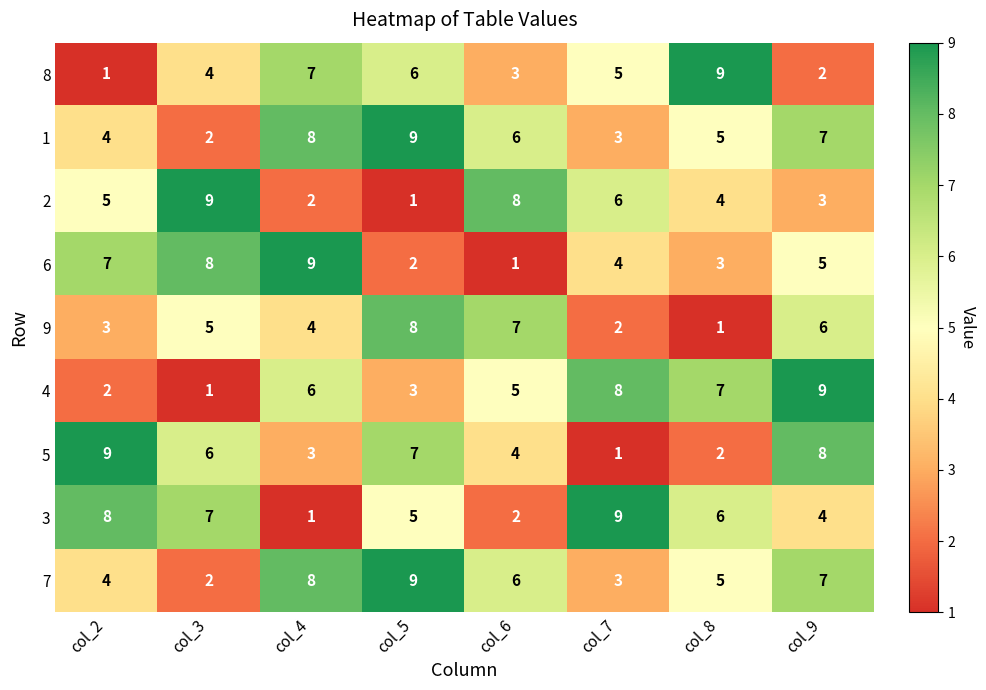

The 6 series shows 4 at col_7. True or false?

True